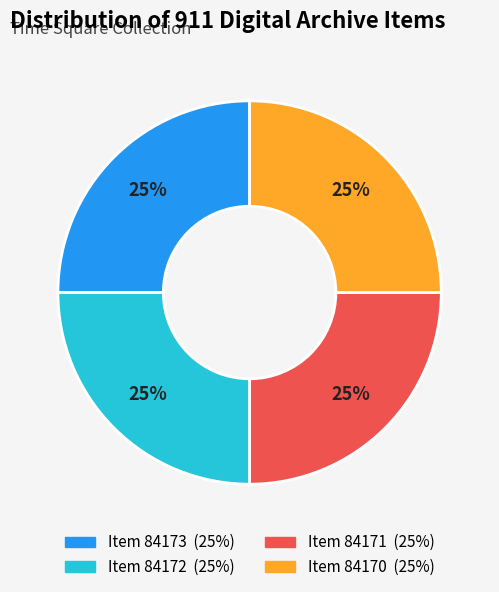

To the nearest percent, what portion does Item 84170 represent?

25%